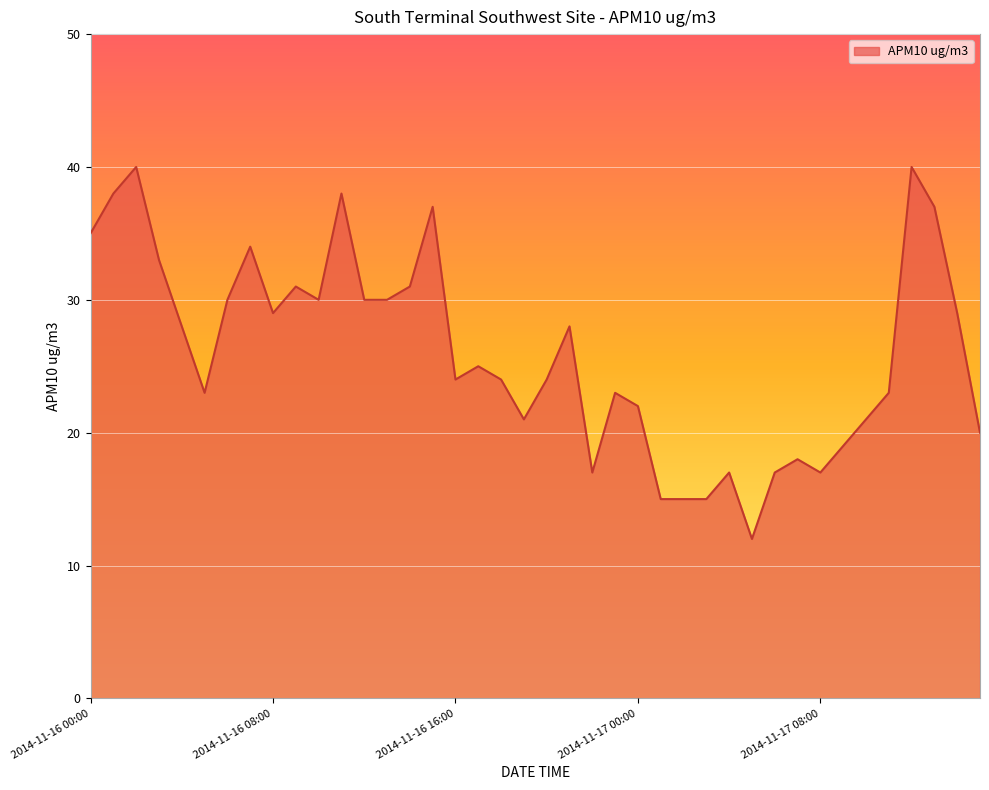

What is the smallest value displayed?

12